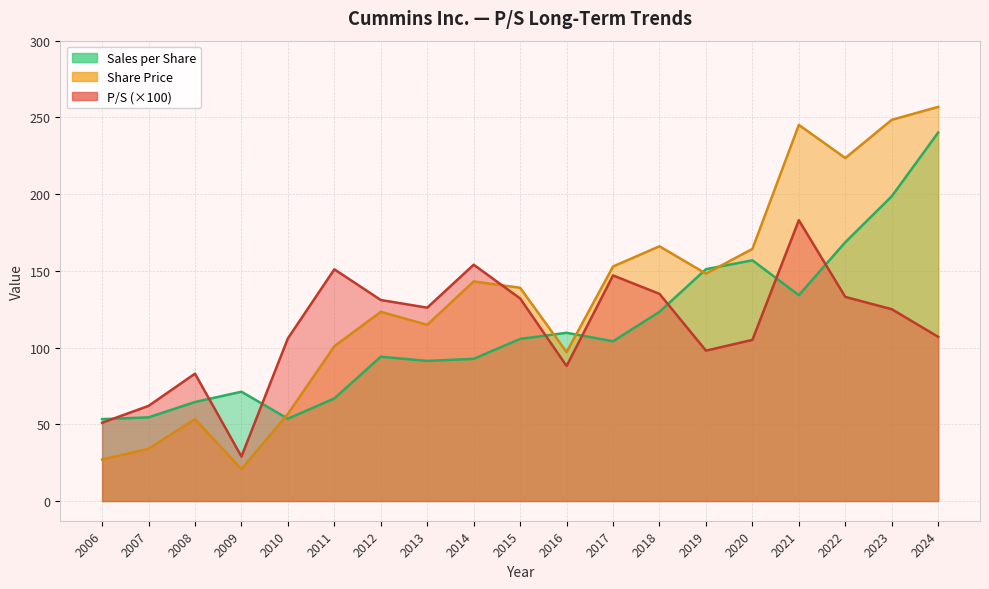

What is the lowest value of the P/S series?

29.0